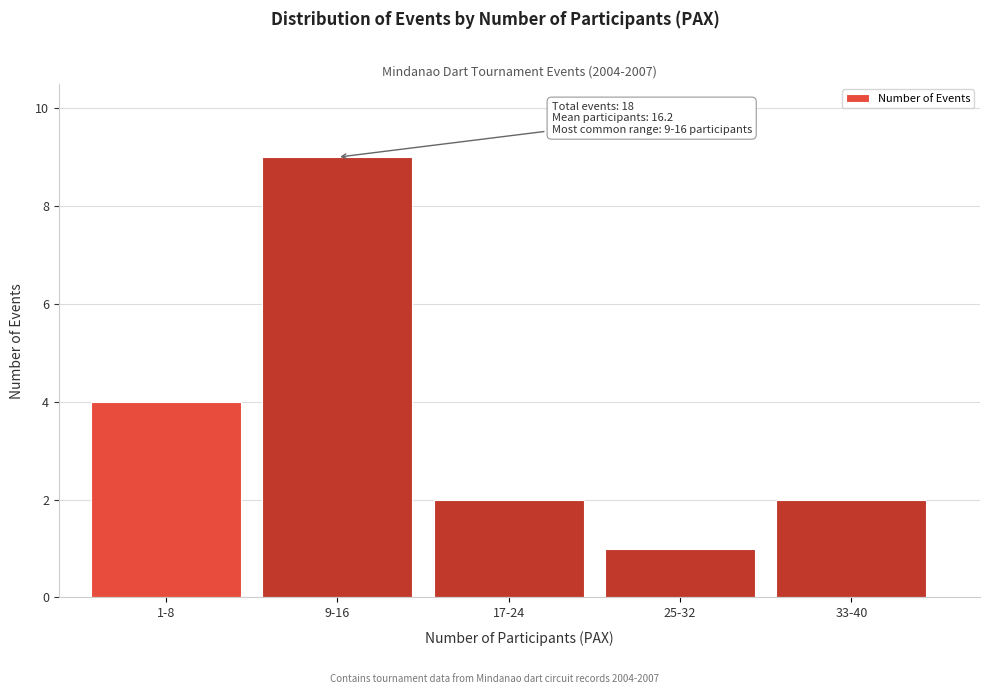

Reading right to left, extract all data points from this chart.

33-40=2	25-32=1	17-24=2	9-16=9	1-8=4